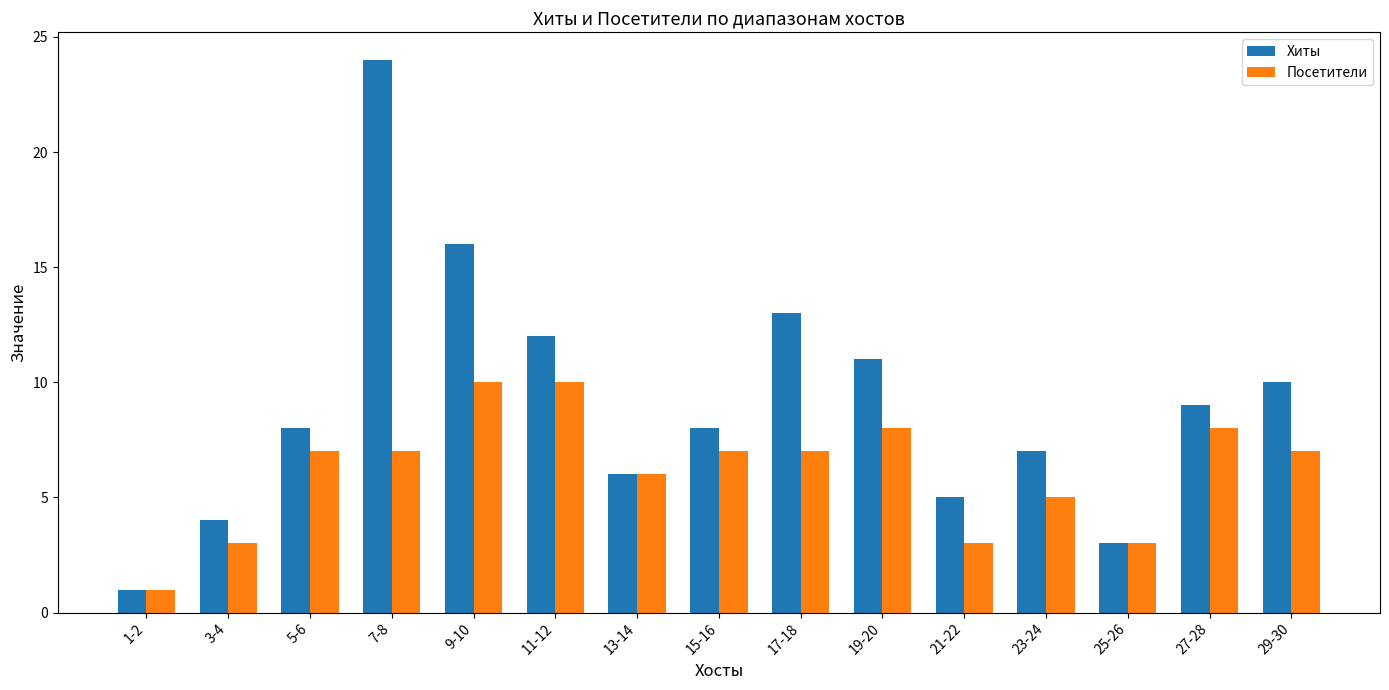

List the series in order of their peak value, lowest first.

Посетители, Хиты